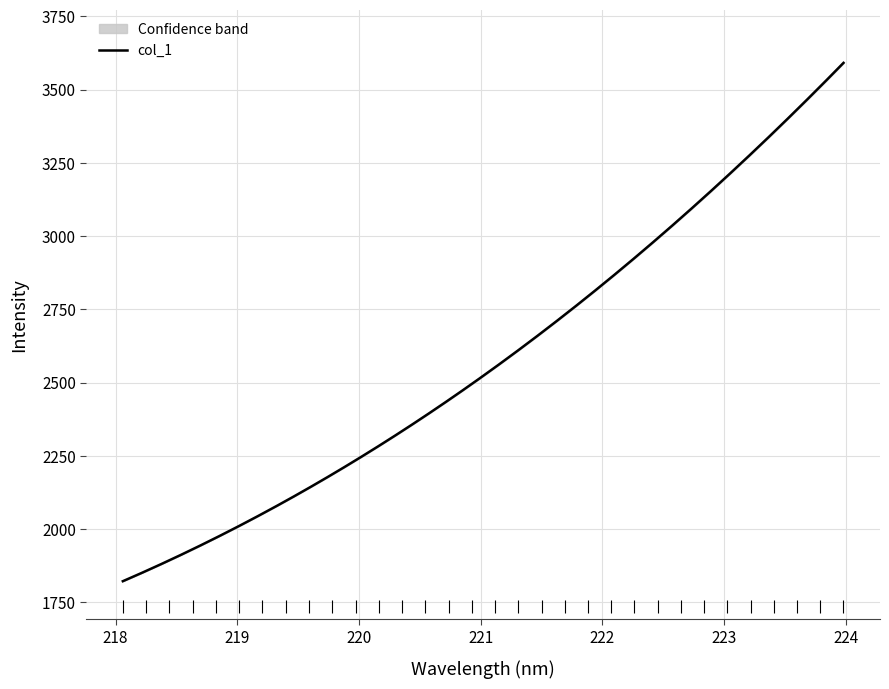

True or false: the data has more than 0 interior local peaks.

False